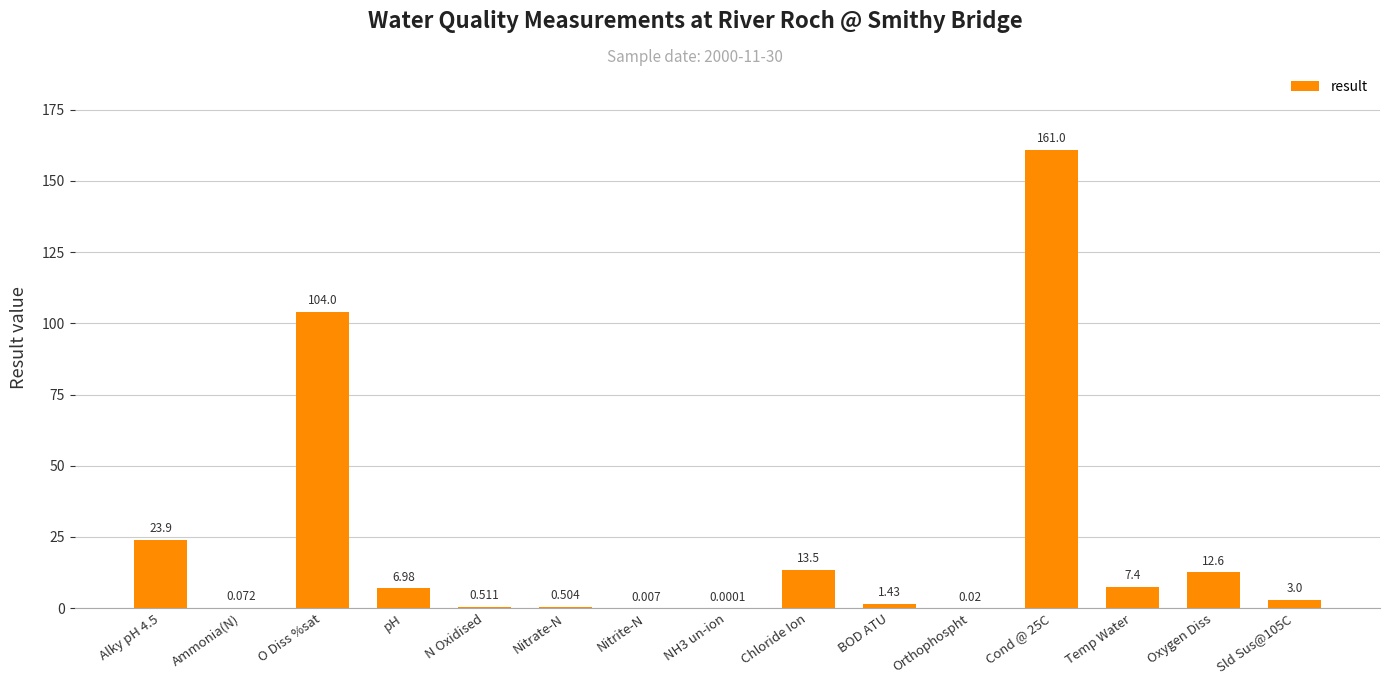

What is the change in value from Nitrate-N to Temp Water?

+6.9